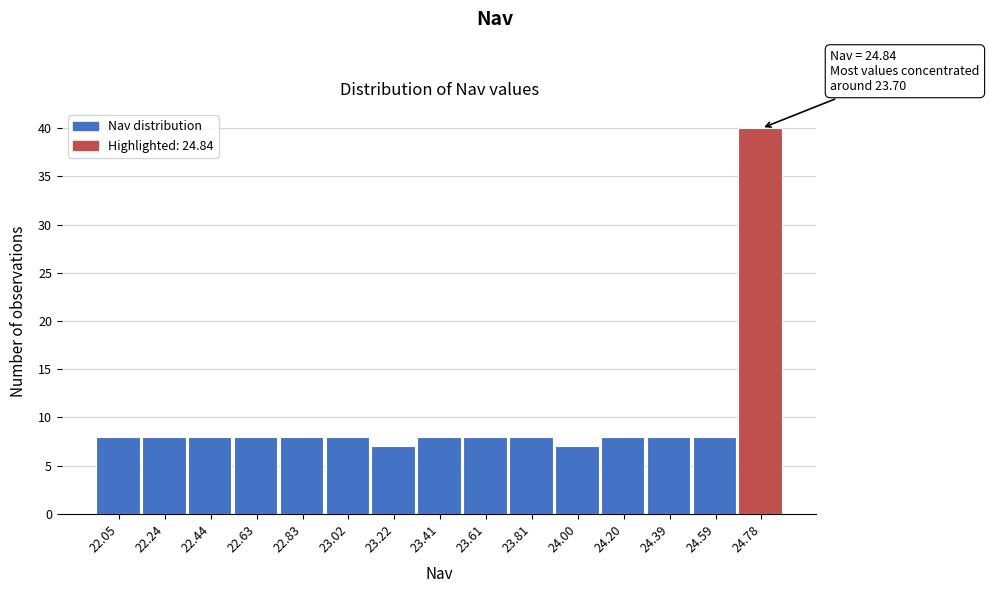

Over which range of the x-axis is the bar tallest?

24.68 to 24.88